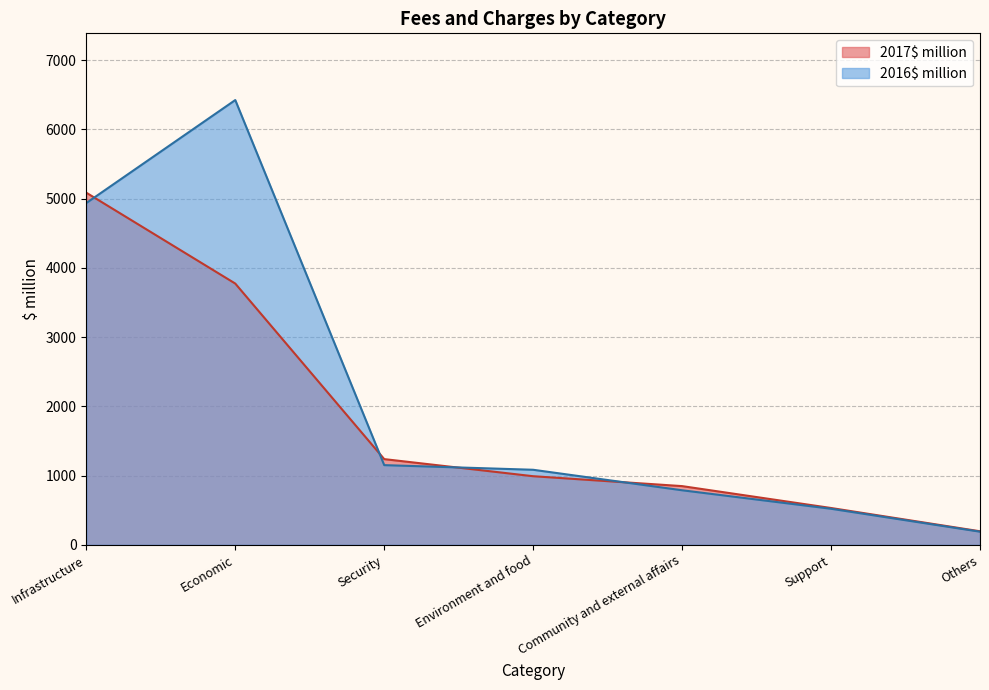

Where do 2016$ million and 2017$ million first cross each other?

Infrastructure and Economic